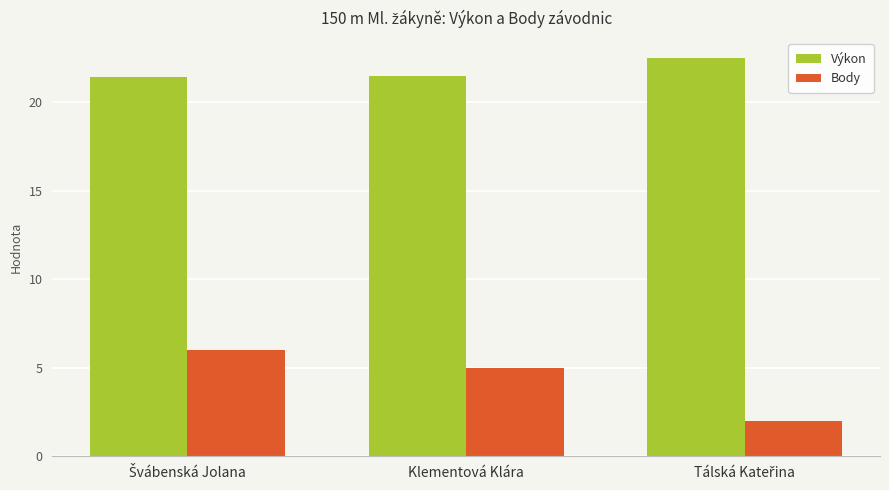

Which series has the largest range (max minus min)?

Body